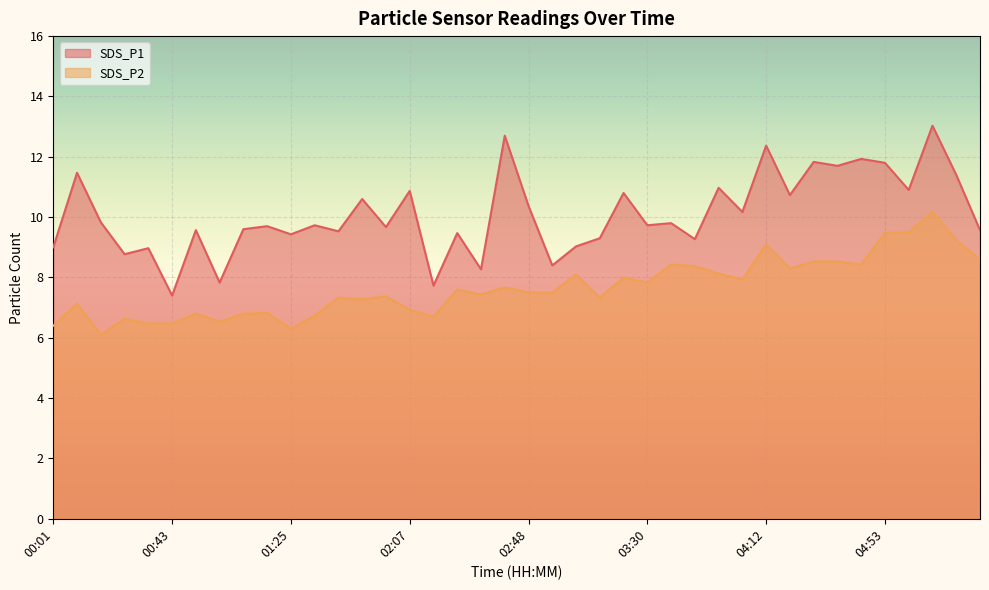

Which series has the widest spread of values?

SDS_P1